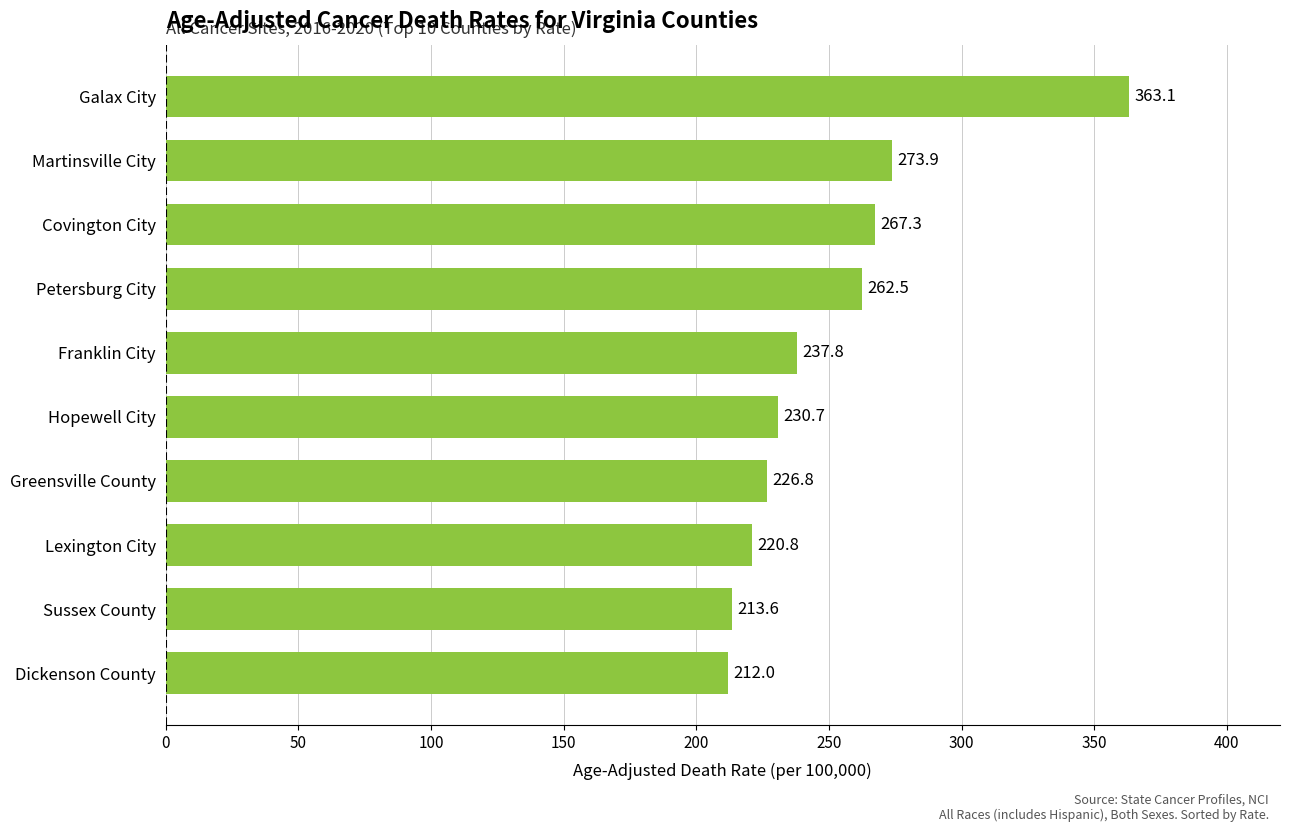

Approximately how many times larger is the value at Franklin City compared to Sussex County?

1.1